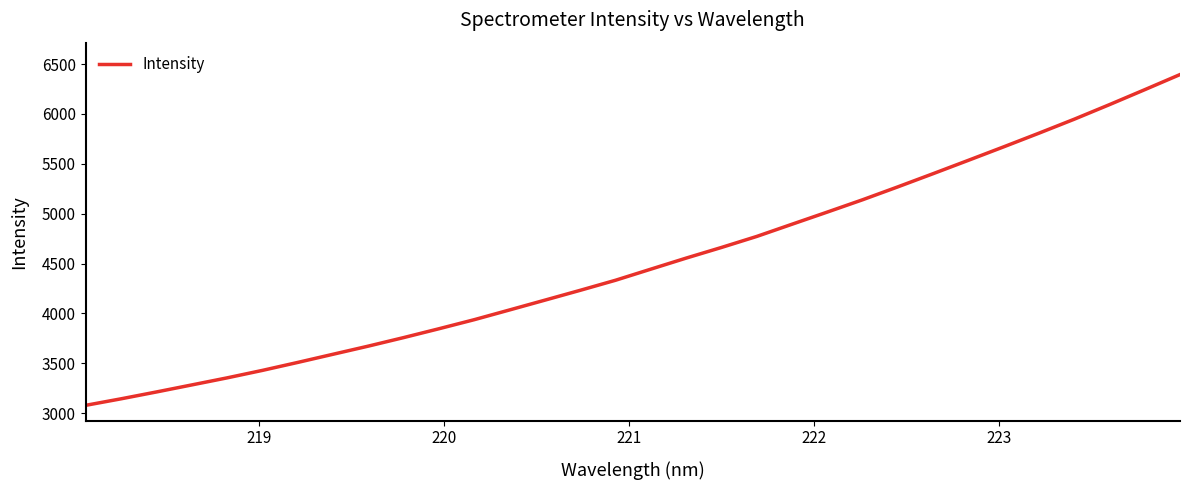

What is the minimum value shown in the chart?

3078.9